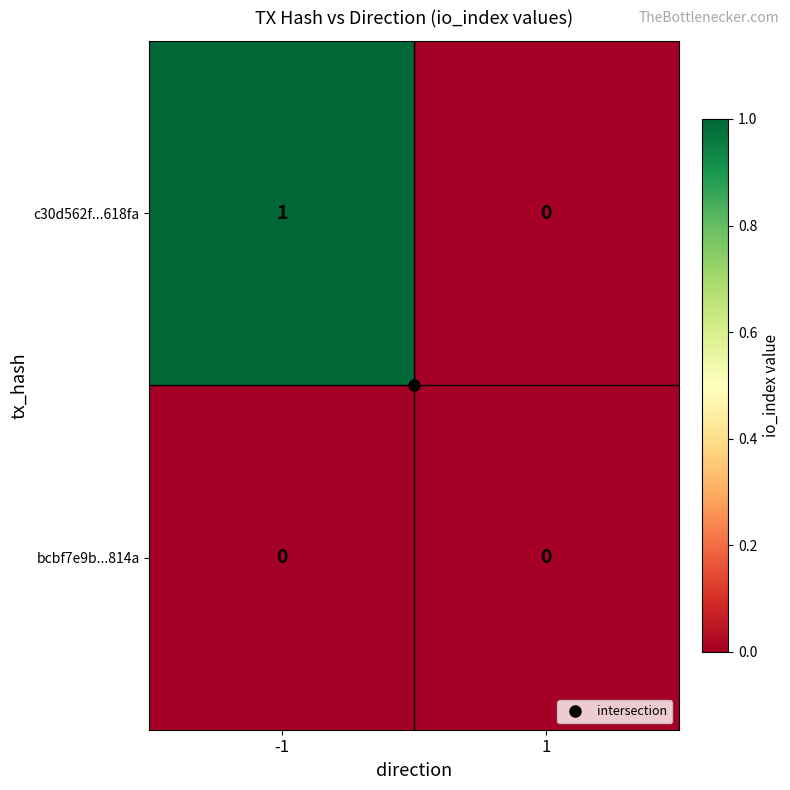

Between -1 and 1, which series saw the biggest shift?

c30d562f...618fa